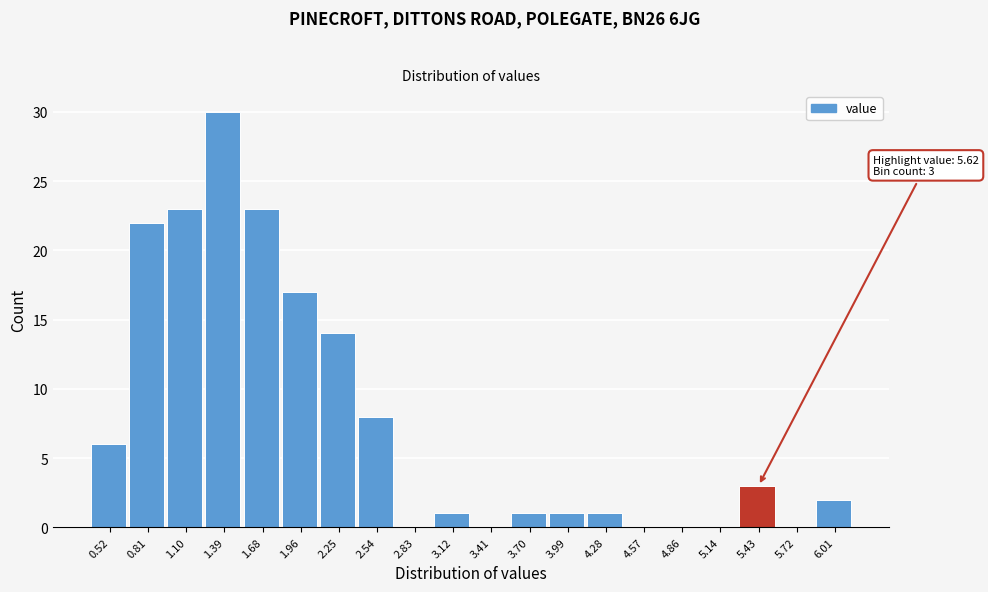

Reading right to left, list all the values displayed in this chart.

6.01=2	5.72=0	5.43=3	5.14=0	4.86=0	4.57=0	4.28=1	3.99=1	3.70=1	3.41=0	3.12=1	2.83=0	2.54=8	2.25=14	1.96=17	1.68=23	1.39=30	1.10=23	0.81=22	0.52=6